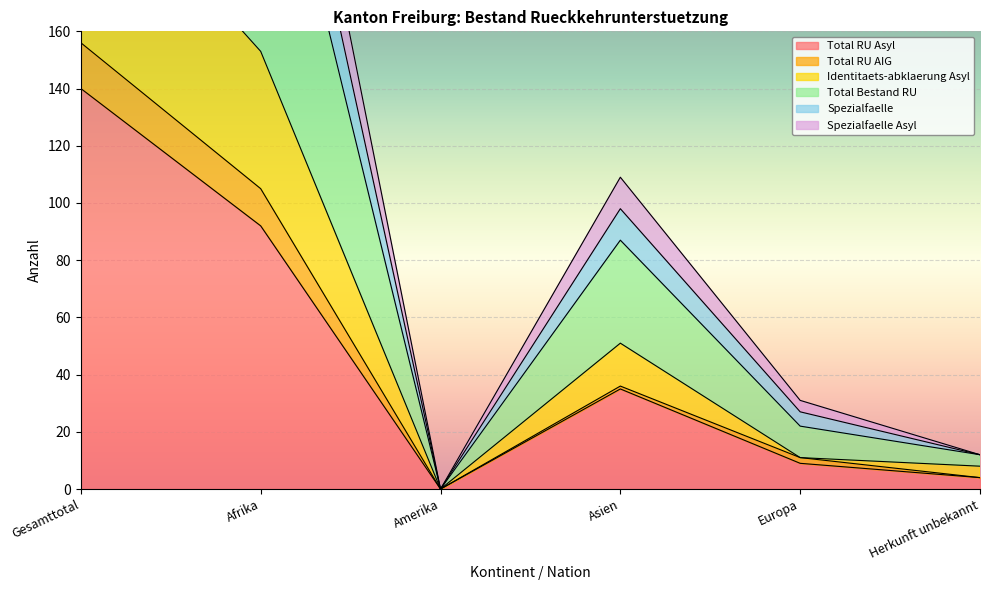

True or false: Total RU Asyl has more than 2 points higher than both neighbors.

False